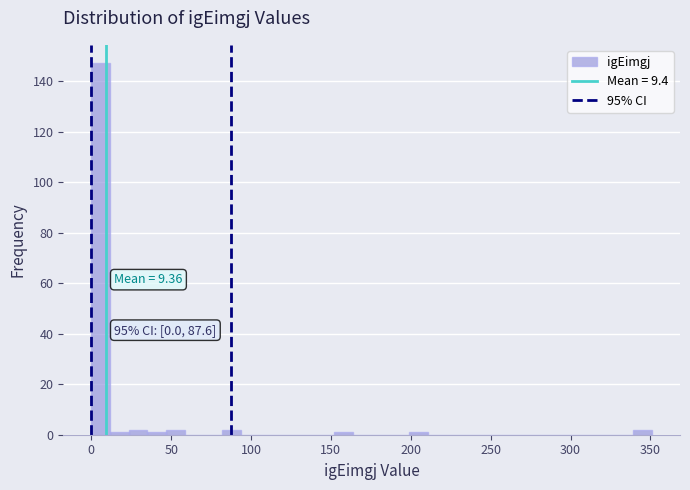

Around what value on the x-axis is the tallest bar? Give the approximate position of its centre, as read against the axis.

5